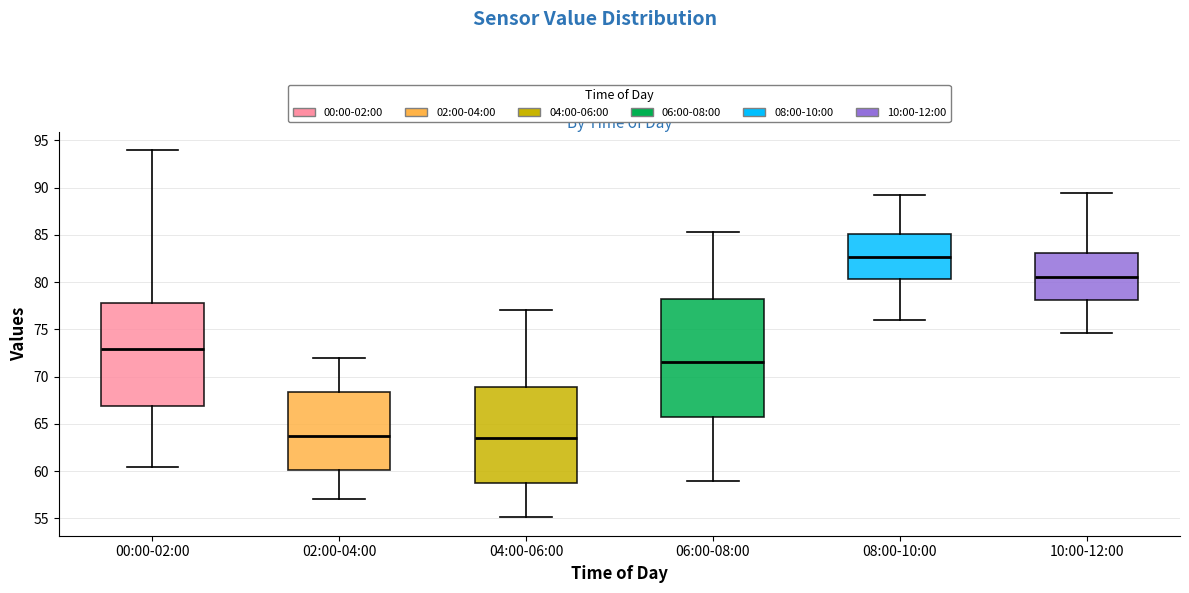

Which box's median line is the highest?

08:00-10:00